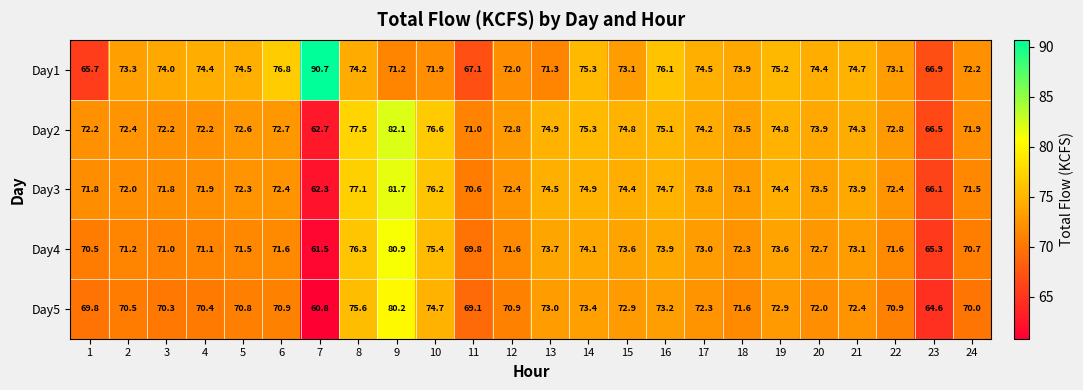

What is the average value of the Day5 series?

71.4